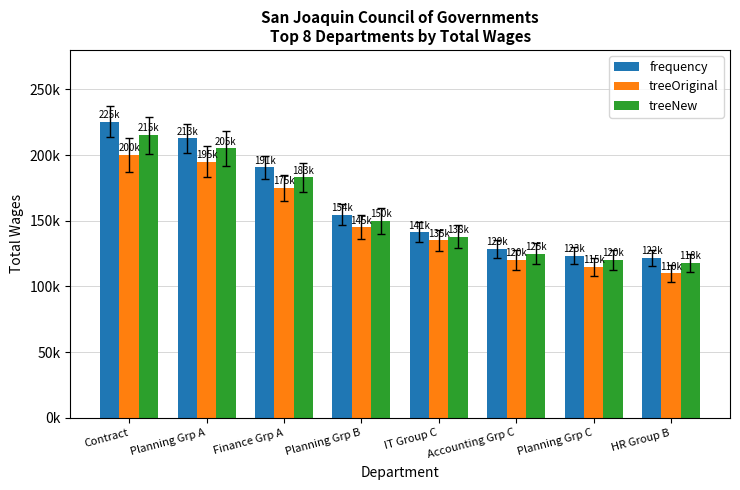

Between Planning Grp C and Accounting Grp C, which is larger?

Accounting Grp C